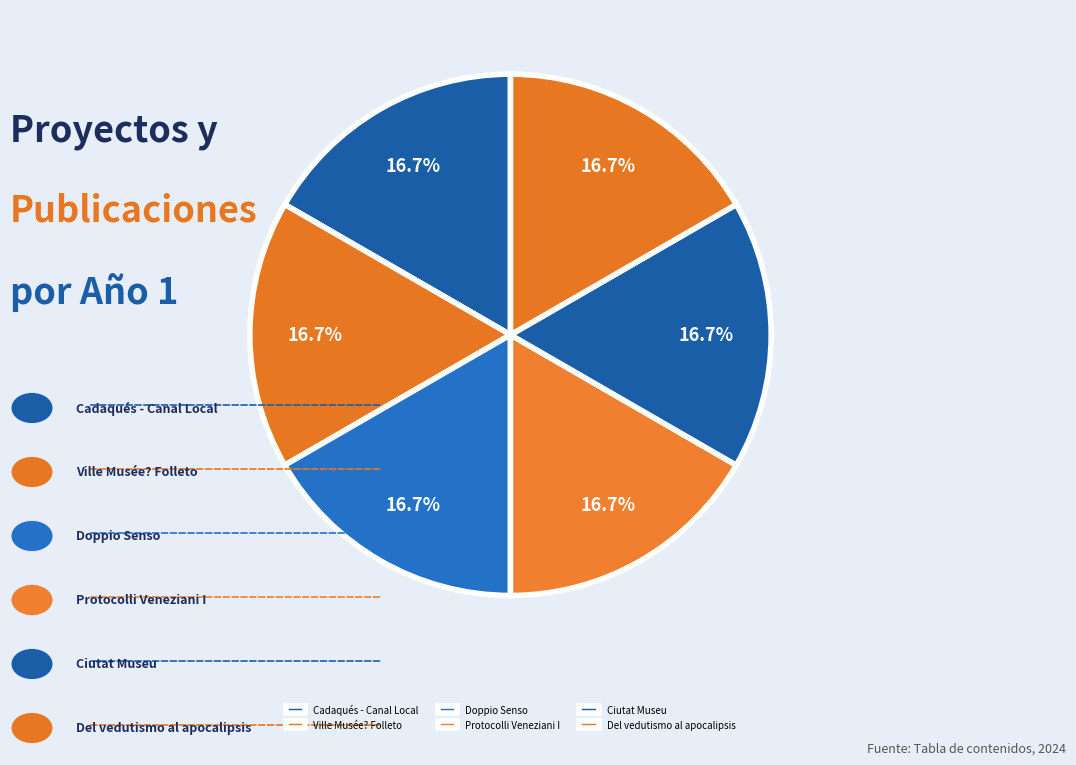

To the nearest percent, what is the average slice percentage?

17%